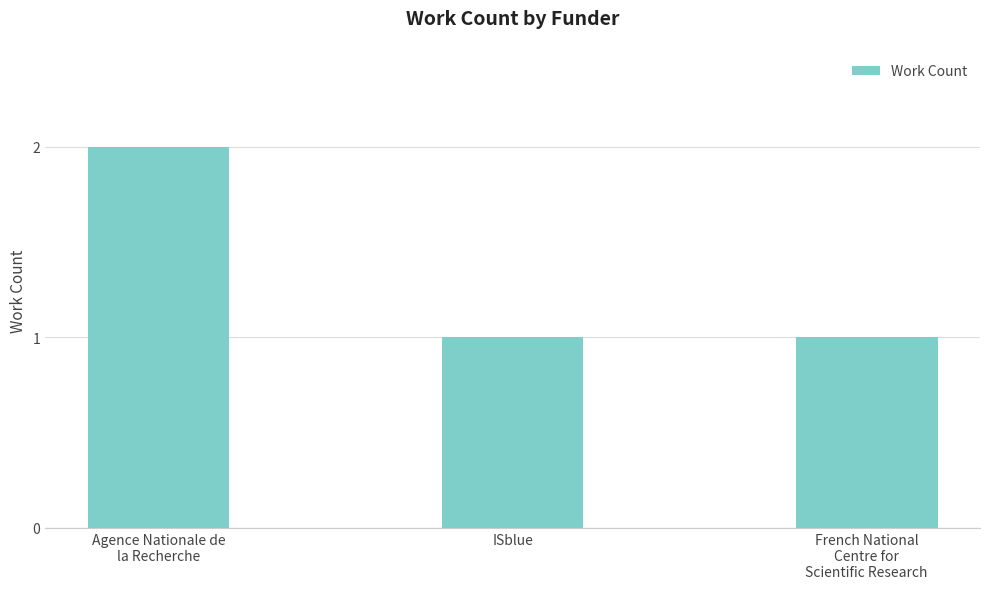

At which category does the chart reach its peak across all series?

Agence Nationale de
la Recherche